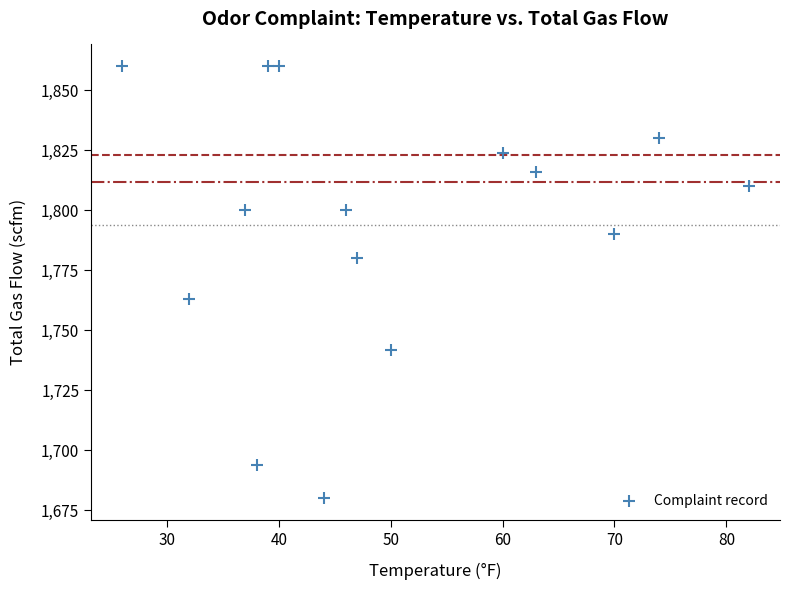

What Y value in the scatter plot is closest to 1770?

1763